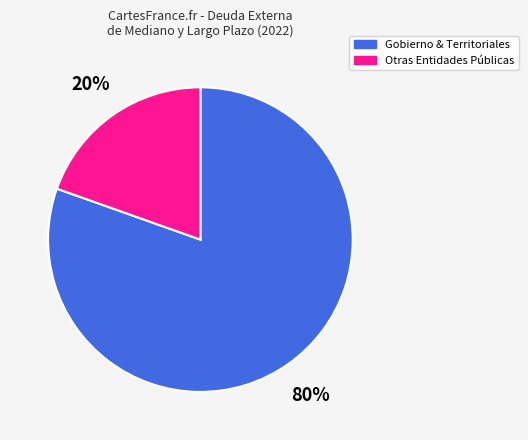

To the nearest percent, what is the average slice percentage?

50%